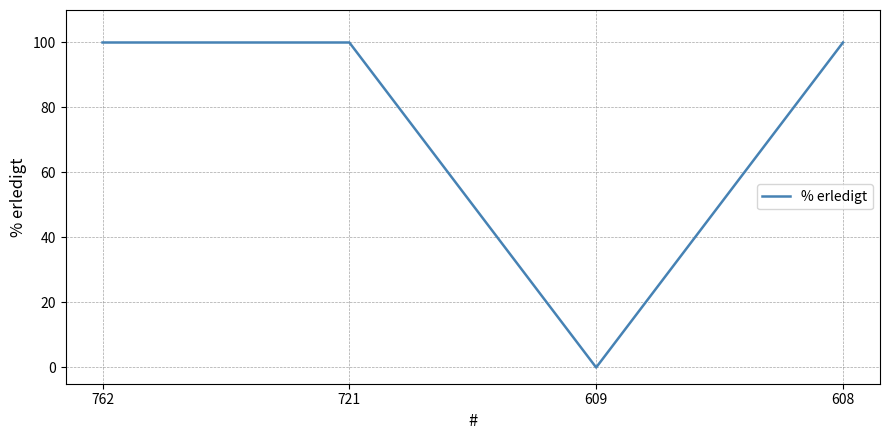

Which has a higher value, 609 or 721?

721